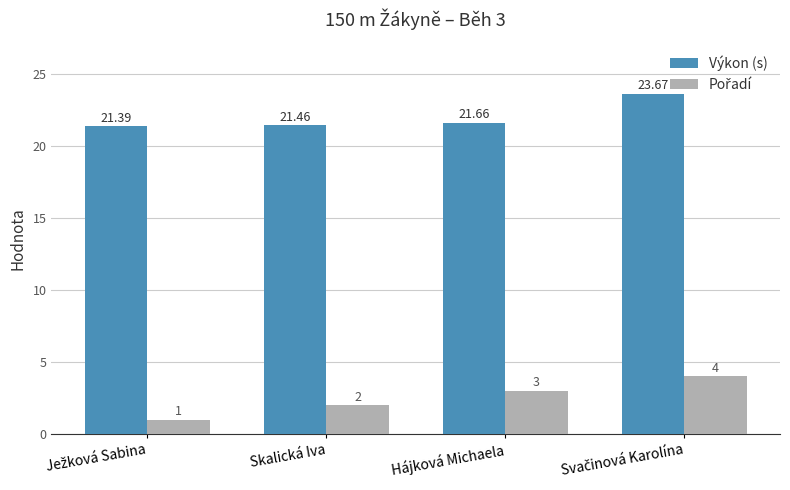

At how many categories does at least one series exceed 12?

4